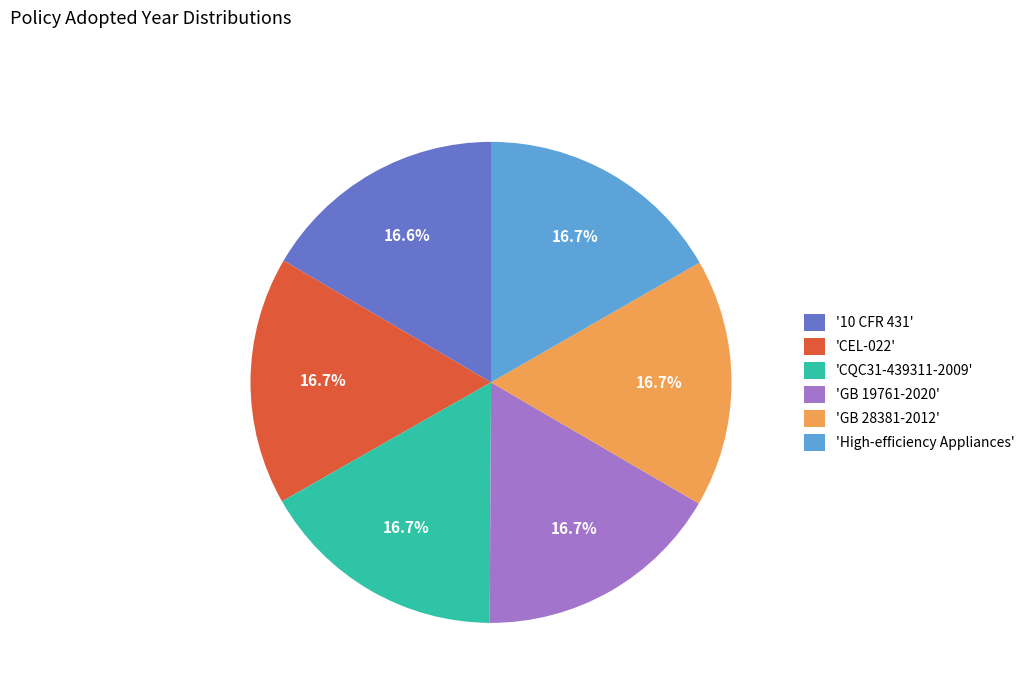

Count the number of slices in the pie.

6